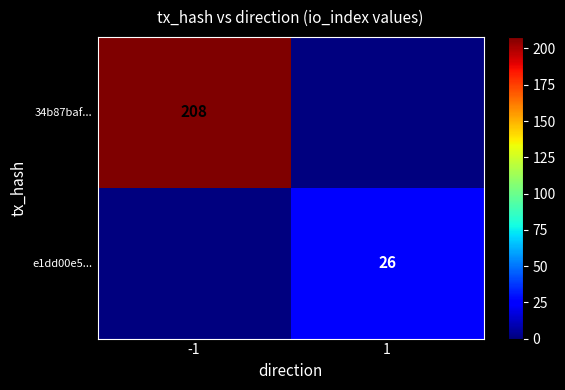

True or false: e1dd00e5... has a value of 26 at 1.

True